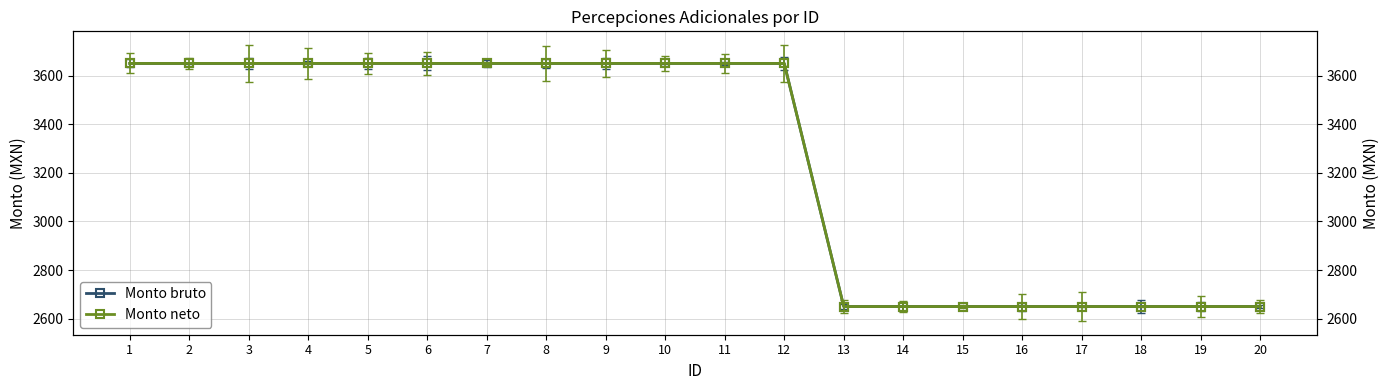

Which series has the largest total across all categories?

Monto bruto